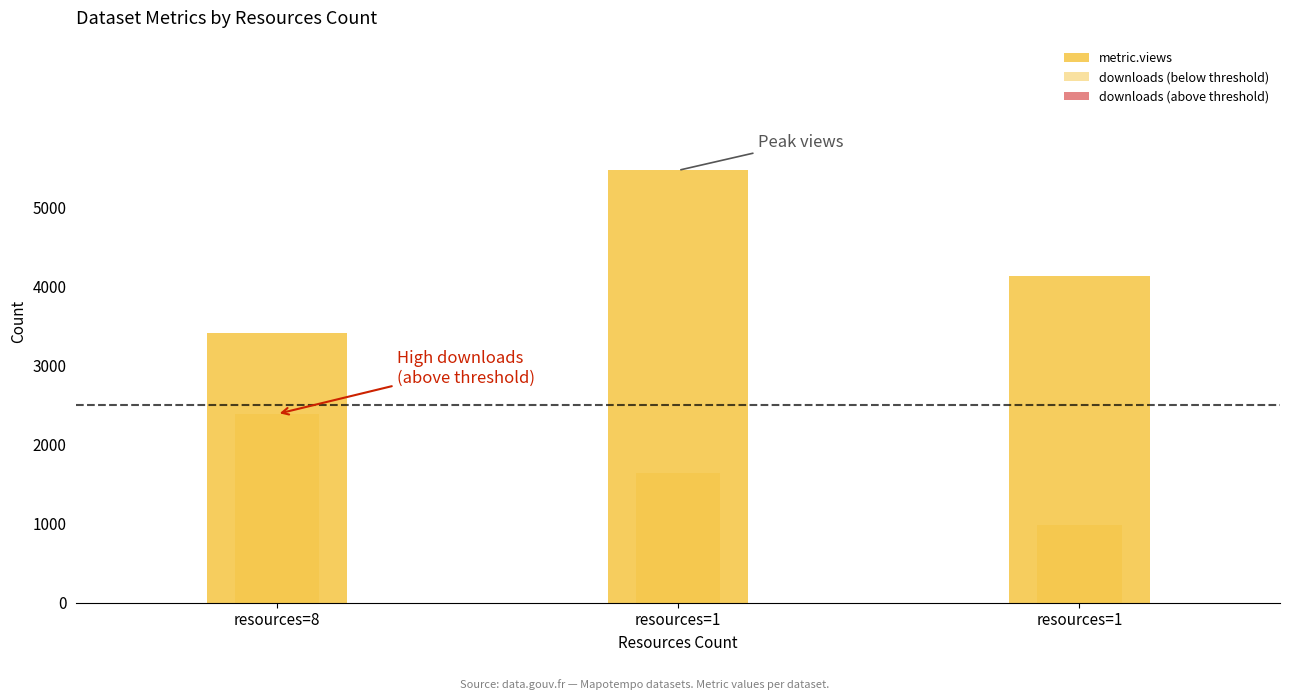

At how many categories does at least one series exceed 4669?

1